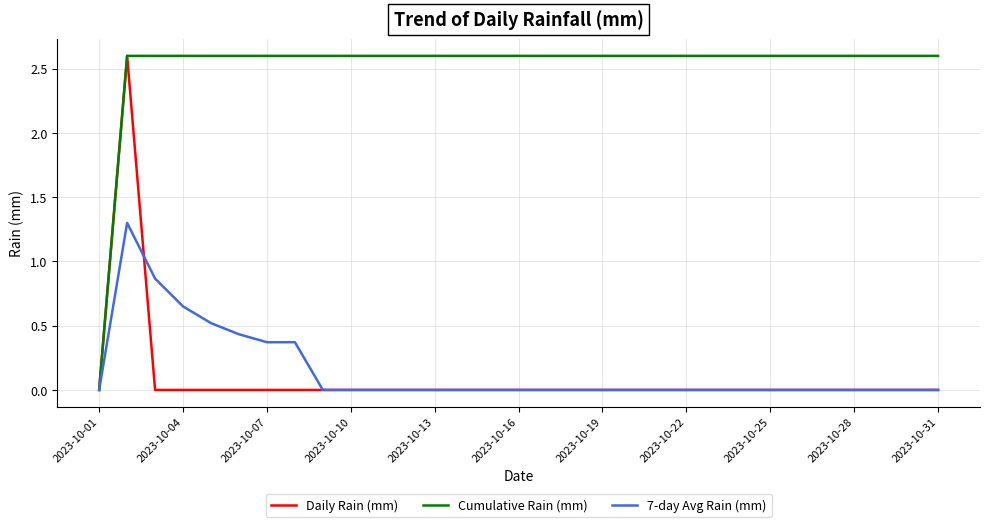

What is the greatest value displayed?

2.6